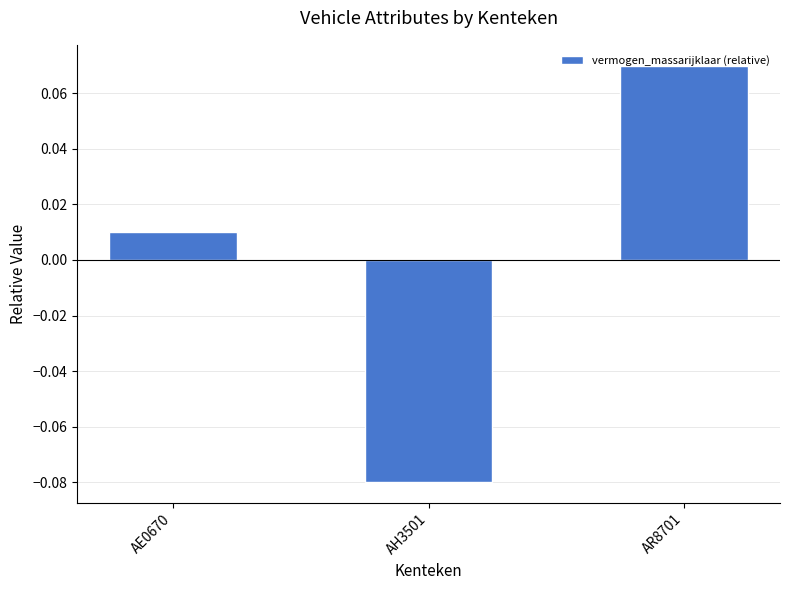

Where is the data nearest to the value 0?

AE0670